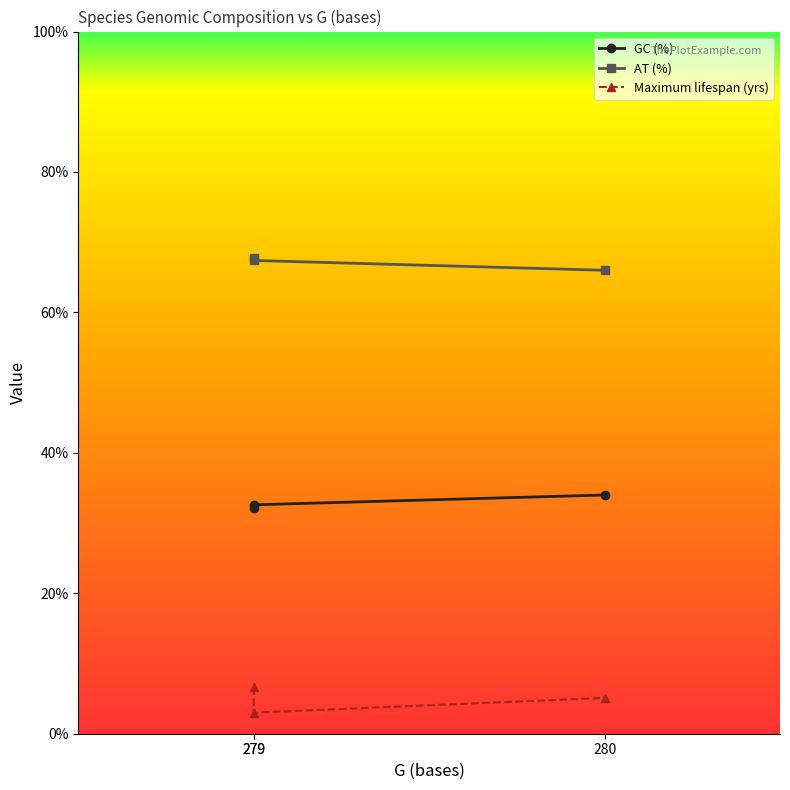

Count the AT (%) values in the range 66 to 67.

1